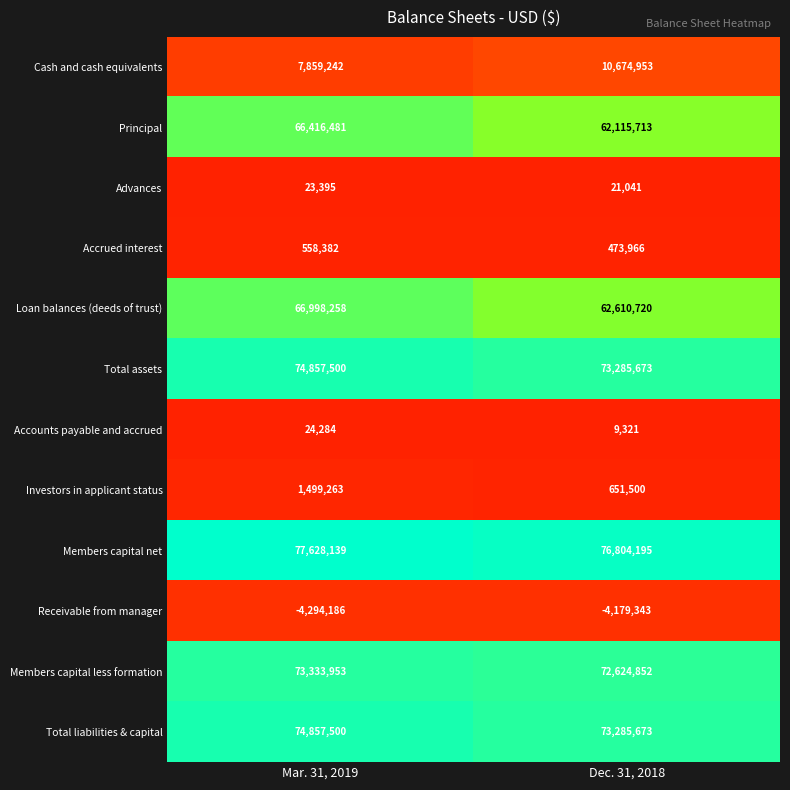

Rank the categories by Accrued interest value from highest to lowest.

Mar. 31, 2019, Dec. 31, 2018